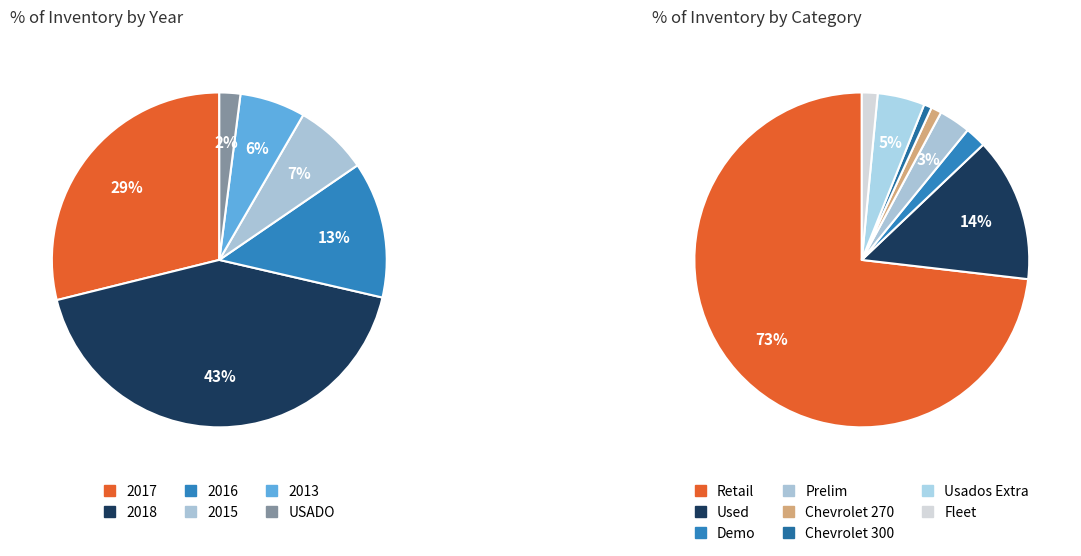

Combined, what portion of the pie is 2017 and 2015?

35.9%